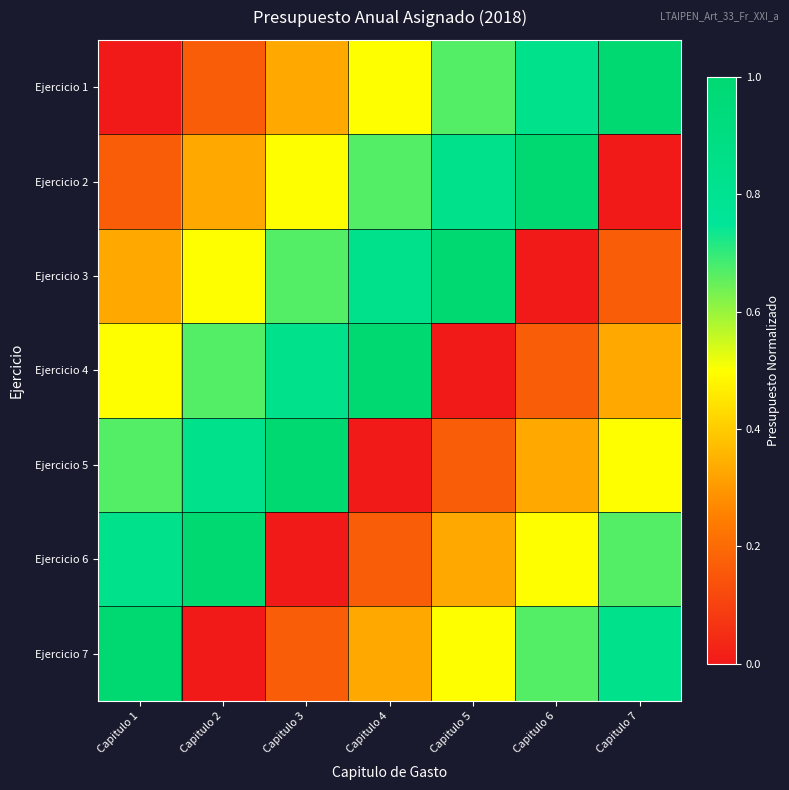

Which series has the largest total across all categories?

Ejercicio 1